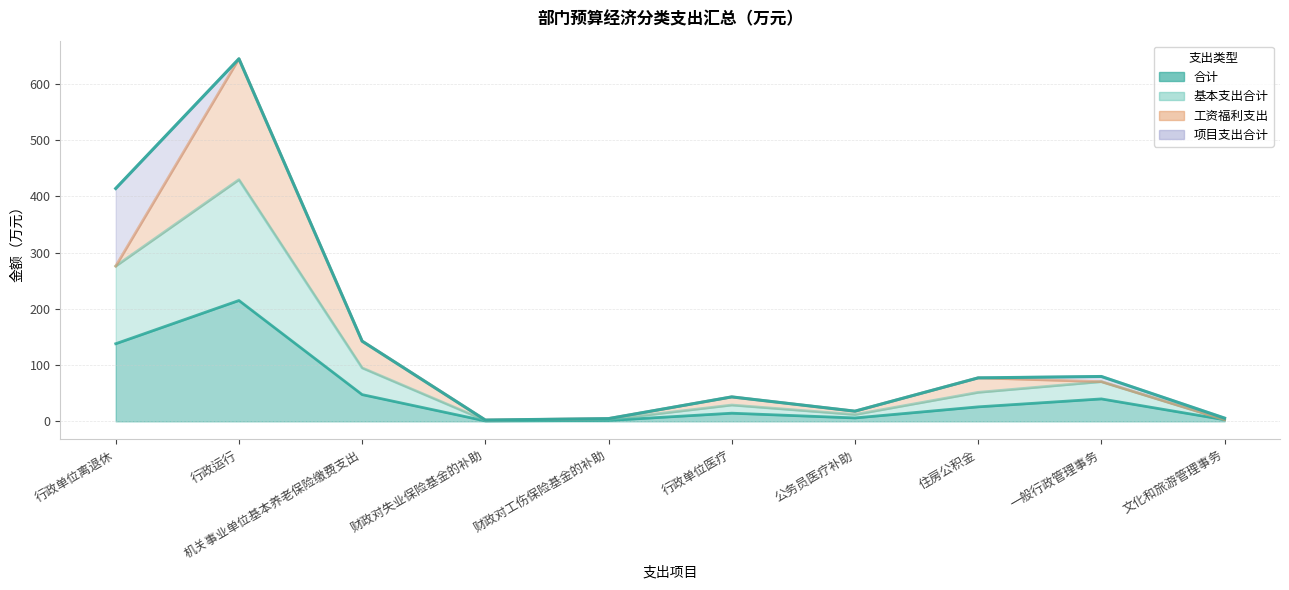

True or false: 合计 has more than 1 interior local peaks.

True